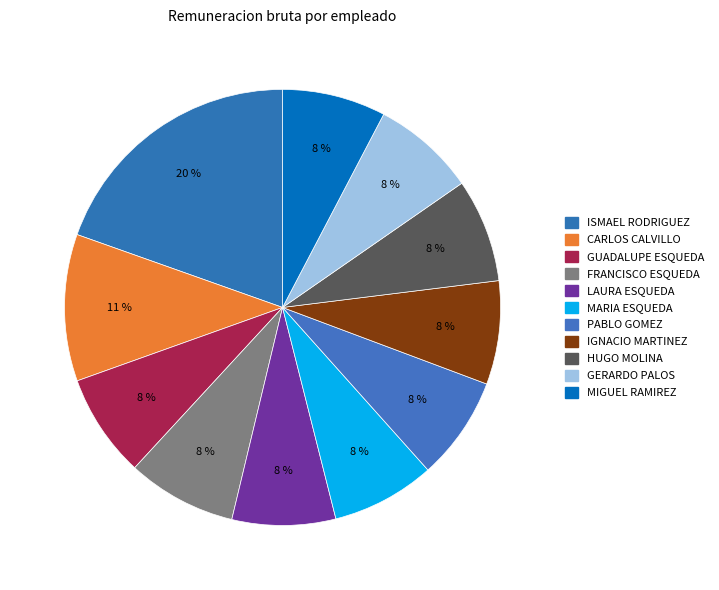

Count the number of slices in the pie.

11